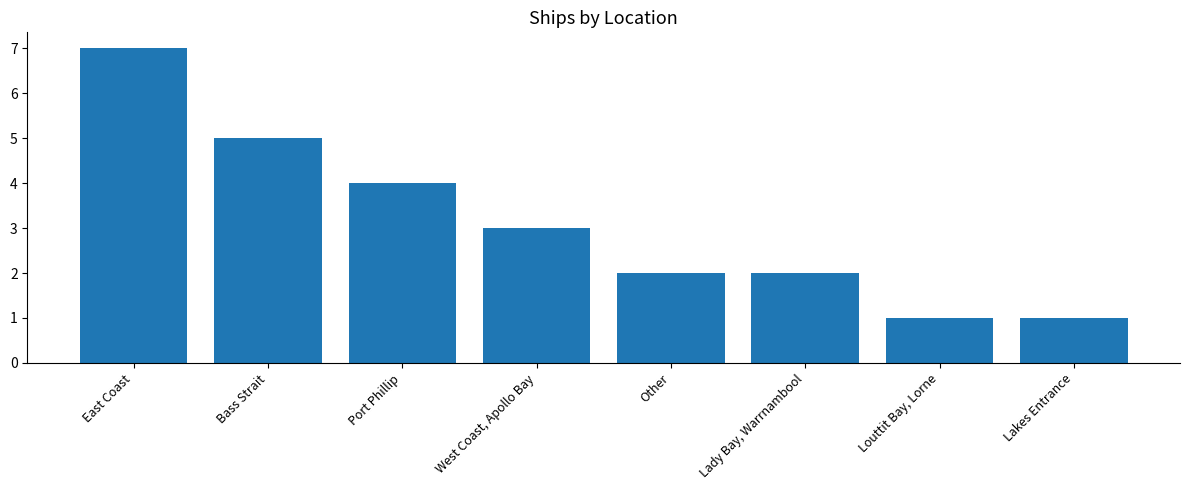

Reading left to right, what are all the values shown in this chart?

7	5	4	3	2	2	1	1